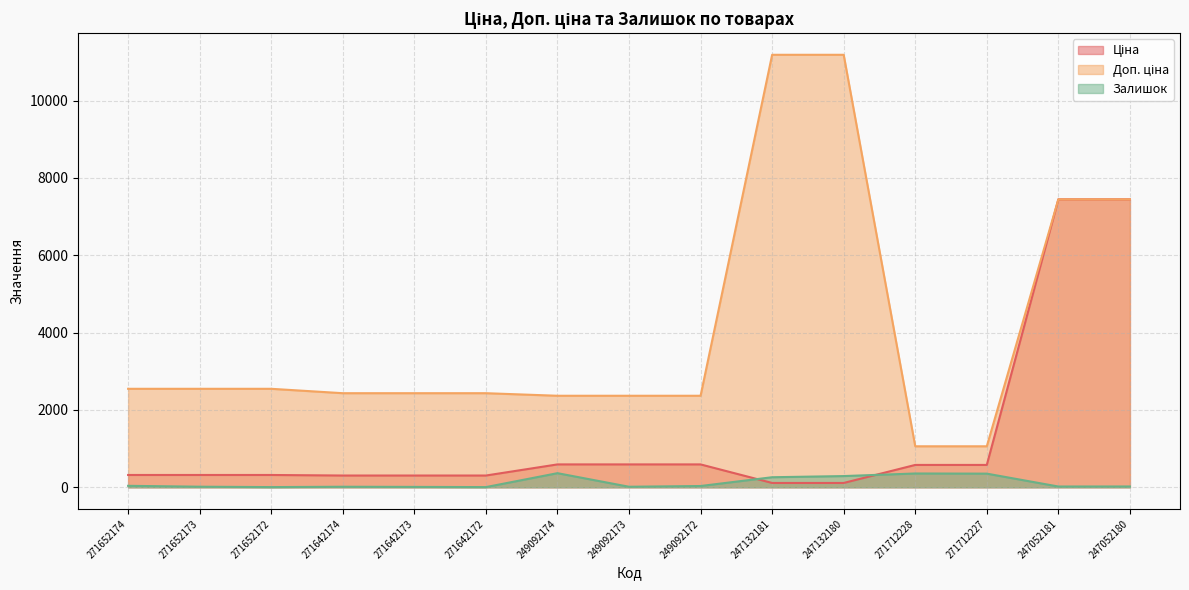

What is the maximum value shown in the chart?

11182.0